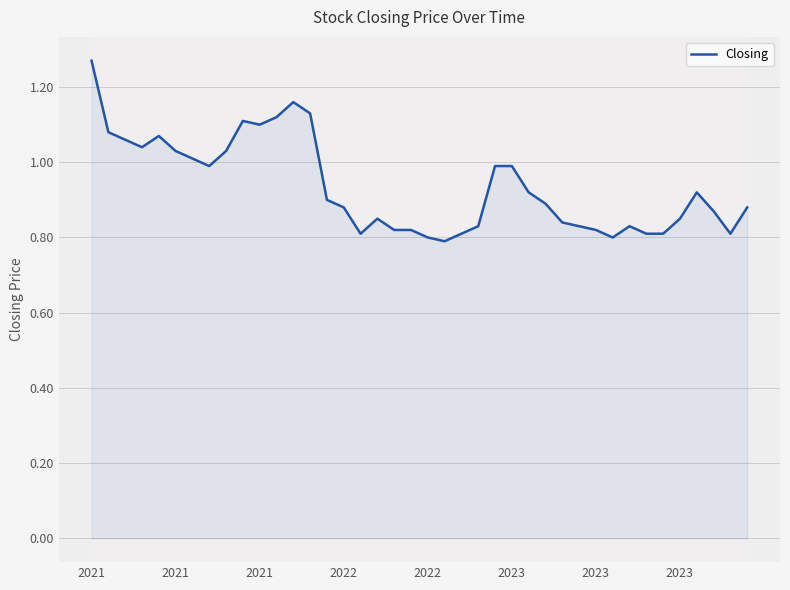

What is the difference between the maximum and minimum values?

0.5